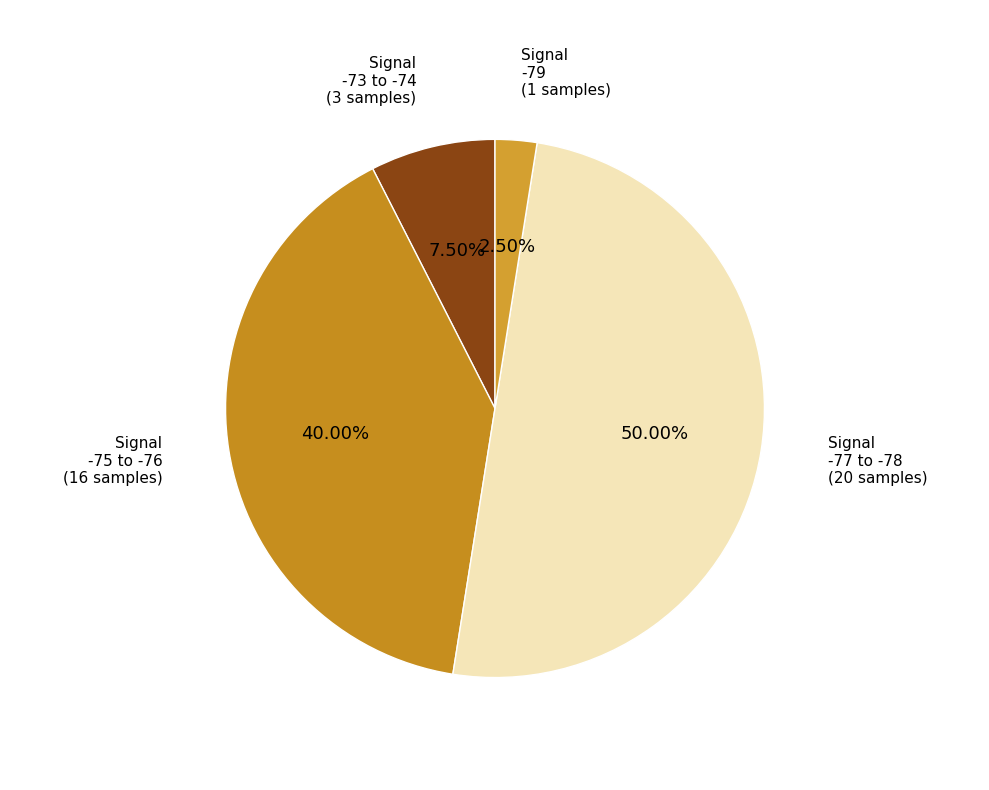

Which has a higher value, Signal -77 to -78 (20 samples) or Signal -75 to -76 (16 samples)?

Signal -77 to -78 (20 samples)